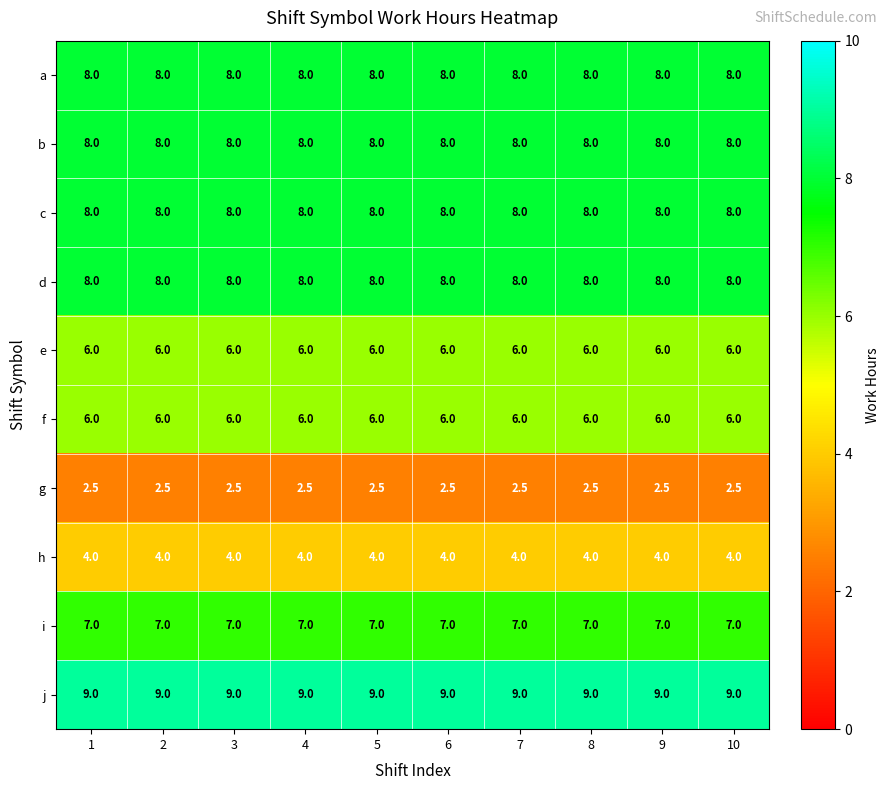

What is the minimum value shown in the chart?

2.5